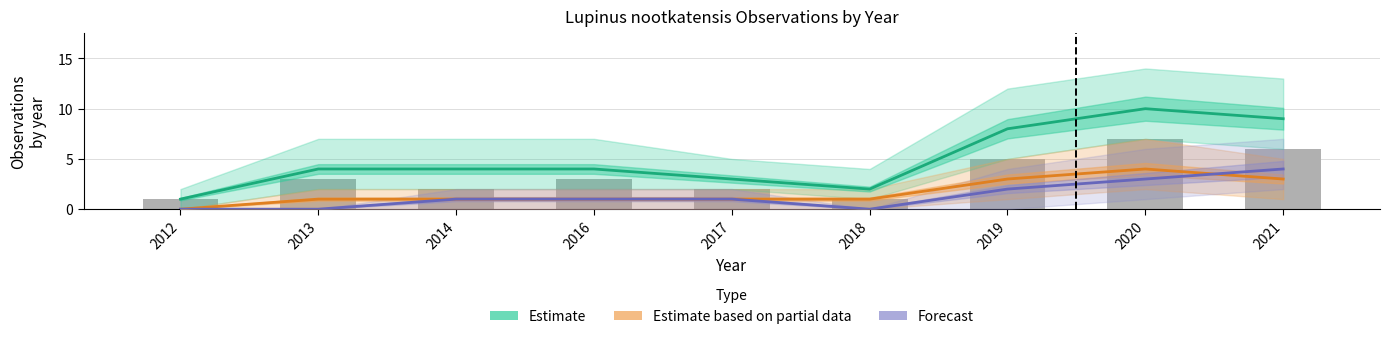

What is the maximum value for Forecast?

4